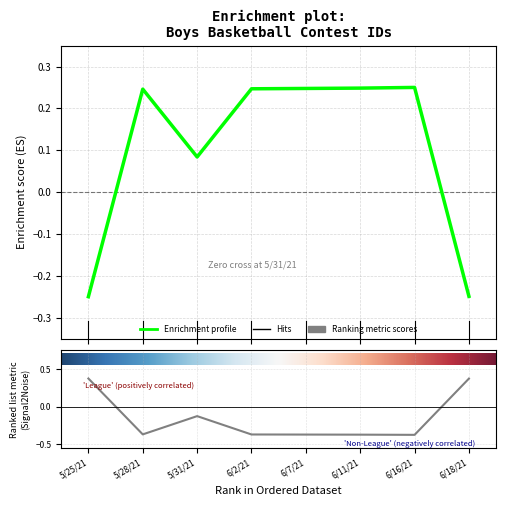

Rank the categories by value from lowest to highest.

5/25/21, 6/18/21, 5/31/21, 5/28/21, 6/2/21, 6/7/21, 6/11/21, 6/16/21